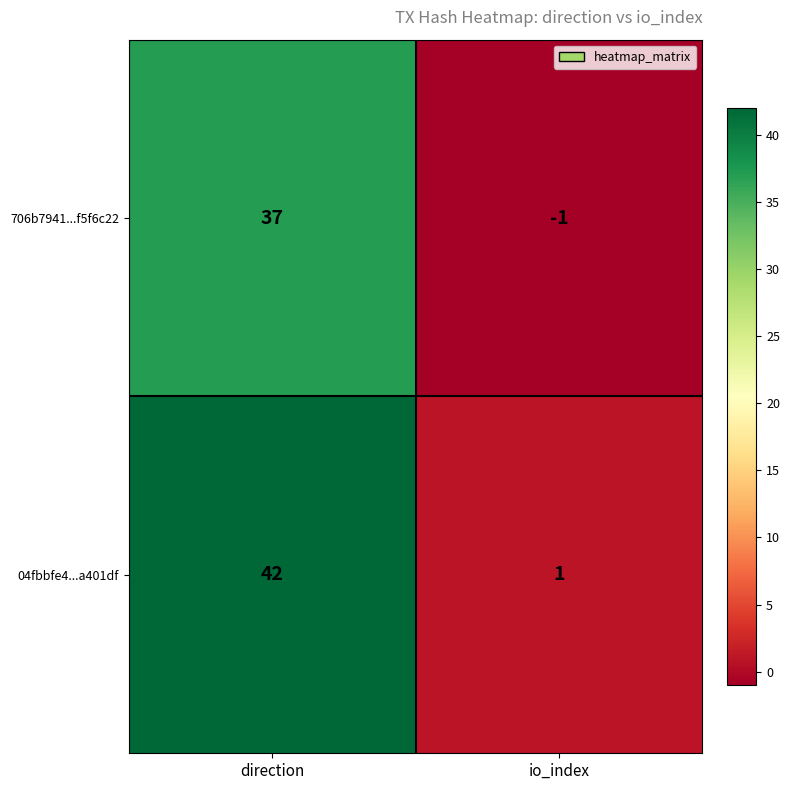

Rank the series by their average value, from lowest to highest.

706b7941...f5f6c22, 04fbbfe4...a401df